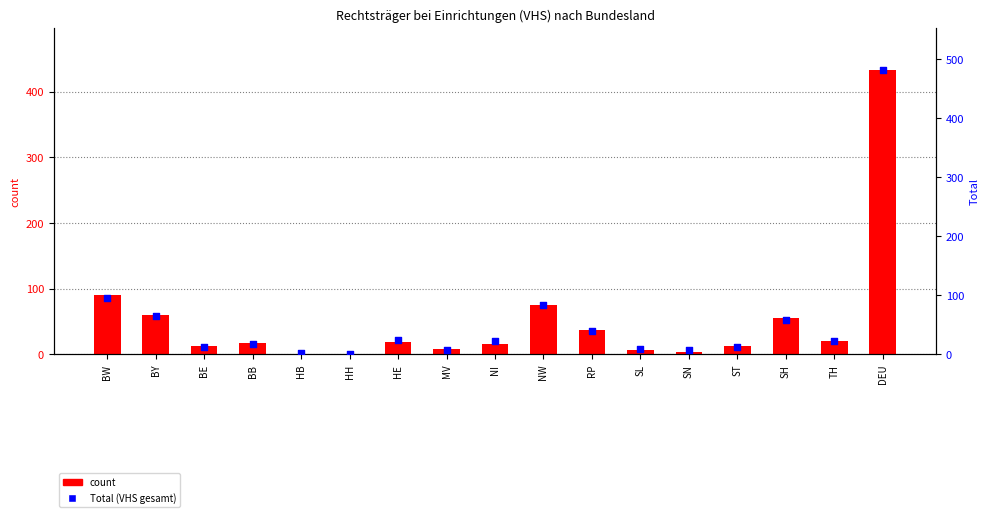

Which series has the widest spread of Y values?

Total (VHS gesamt)